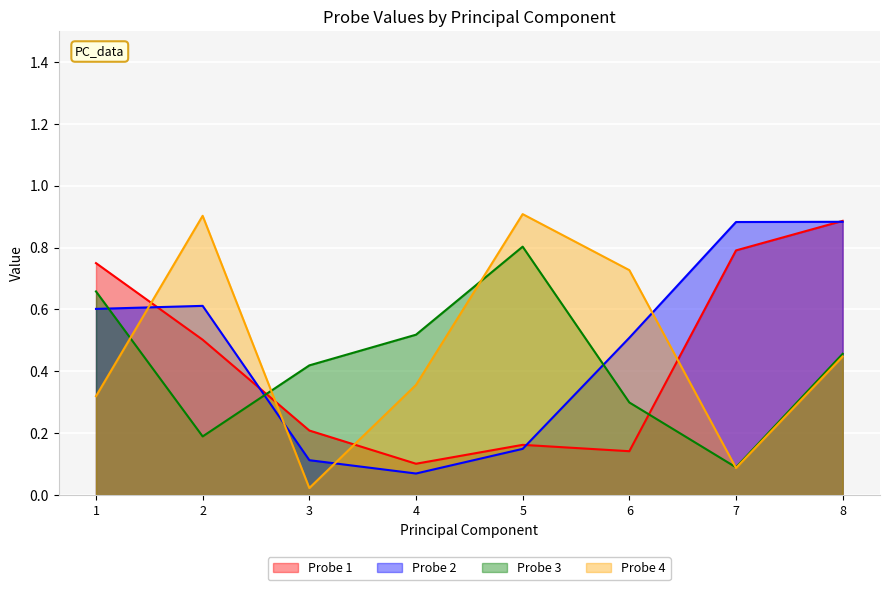

Reading right to left, transcribe all the data shown in this chart.

Probe 1: 0.9	0.8	0.1	0.2	0.1	0.2	0.5	0.7
Probe 2: 0.9	0.9	0.5	0.1	0.1	0.1	0.6	0.6
Probe 3: 0.5	0.1	0.3	0.8	0.5	0.4	0.2	0.7
Probe 4: 0.4	0.1	0.7	0.9	0.4	0.0	0.9	0.3